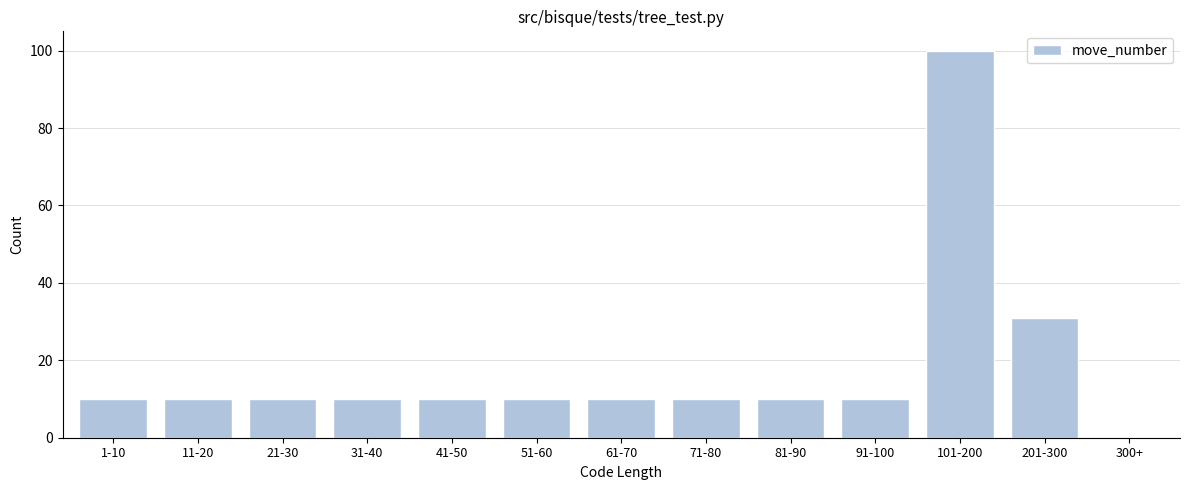

Reading left to right, what are all the values shown in this chart?

1-10=10	11-20=10	21-30=10	31-40=10	41-50=10	51-60=10	61-70=10	71-80=10	81-90=10	91-100=10	101-200=100	201-300=31	300+=0